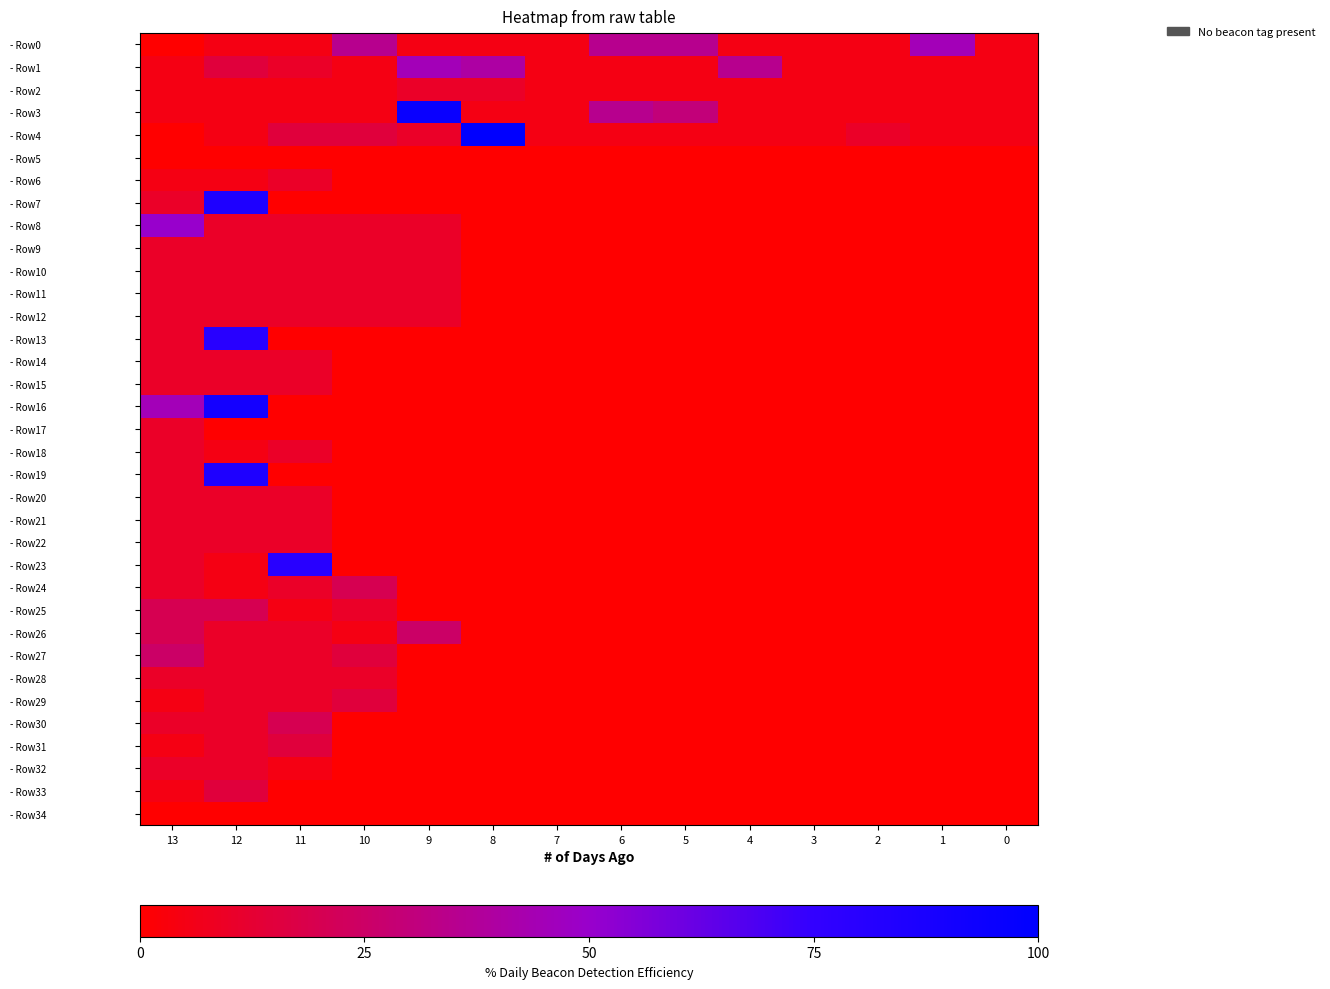

Reading left to right, extract all data points from this chart.

- Row0: 13=0	12=5	11=5	10=35	9=5	8=5	7=5	6=35	5=35	4=5	3=5	2=5	1=45	0=5
- Row1: 13=5	12=15	11=10	10=5	9=45	8=40	7=5	6=5	5=5	4=35	3=5	2=5	1=5	0=5
- Row2: 13=5	12=5	11=5	10=5	9=10	8=10	7=5	6=5	5=5	4=5	3=5	2=5	1=5	0=5
- Row3: 13=5	12=5	11=5	10=5	9=95	8=5	7=5	6=35	5=30	4=5	3=5	2=5	1=5	0=5
- Row4: 13=0	12=5	11=15	10=15	9=10	8=100	7=5	6=5	5=5	4=5	3=5	2=10	1=5	0=5
- Row5: 13=0	12=0	11=0	10=0	9=0	8=0	7=0	6=0	5=0	4=0	3=0	2=0	1=0	0=0
- Row6: 13=5	12=5	11=10	10=0	9=0	8=0	7=0	6=0	5=0	4=0	3=0	2=0	1=0	0=0
- Row7: 13=10	12=85	11=0	10=0	9=0	8=0	7=0	6=0	5=0	4=0	3=0	2=0	1=0	0=0
- Row8: 13=50	12=10	11=10	10=10	9=10	8=0	7=0	6=0	5=0	4=0	3=0	2=0	1=0	0=0
- Row9: 13=10	12=10	11=10	10=10	9=10	8=0	7=0	6=0	5=0	4=0	3=0	2=0	1=0	0=0
- Row10: 13=10	12=10	11=10	10=10	9=10	8=0	7=0	6=0	5=0	4=0	3=0	2=0	1=0	0=0
- Row11: 13=10	12=10	11=10	10=10	9=10	8=0	7=0	6=0	5=0	4=0	3=0	2=0	1=0	0=0
- Row12: 13=10	12=10	11=10	10=10	9=10	8=0	7=0	6=0	5=0	4=0	3=0	2=0	1=0	0=0
- Row13: 13=10	12=80	11=0	10=0	9=0	8=0	7=0	6=0	5=0	4=0	3=0	2=0	1=0	0=0
- Row14: 13=10	12=10	11=10	10=0	9=0	8=0	7=0	6=0	5=0	4=0	3=0	2=0	1=0	0=0
- Row15: 13=10	12=10	11=10	10=0	9=0	8=0	7=0	6=0	5=0	4=0	3=0	2=0	1=0	0=0
- Row16: 13=45	12=90	11=0	10=0	9=0	8=0	7=0	6=0	5=0	4=0	3=0	2=0	1=0	0=0
- Row17: 13=10	12=0	11=0	10=0	9=0	8=0	7=0	6=0	5=0	4=0	3=0	2=0	1=0	0=0
- Row18: 13=10	12=5	11=10	10=0	9=0	8=0	7=0	6=0	5=0	4=0	3=0	2=0	1=0	0=0
- Row19: 13=10	12=85	11=0	10=0	9=0	8=0	7=0	6=0	5=0	4=0	3=0	2=0	1=0	0=0
- Row20: 13=10	12=10	11=10	10=0	9=0	8=0	7=0	6=0	5=0	4=0	3=0	2=0	1=0	0=0
- Row21: 13=10	12=10	11=10	10=0	9=0	8=0	7=0	6=0	5=0	4=0	3=0	2=0	1=0	0=0
- Row22: 13=10	12=10	11=10	10=0	9=0	8=0	7=0	6=0	5=0	4=0	3=0	2=0	1=0	0=0
- Row23: 13=10	12=5	11=80	10=0	9=0	8=0	7=0	6=0	5=0	4=0	3=0	2=0	1=0	0=0
- Row24: 13=10	12=5	11=10	10=20	9=0	8=0	7=0	6=0	5=0	4=0	3=0	2=0	1=0	0=0
- Row25: 13=20	12=20	11=5	10=10	9=0	8=0	7=0	6=0	5=0	4=0	3=0	2=0	1=0	0=0
- Row26: 13=20	12=10	11=10	10=5	9=25	8=0	7=0	6=0	5=0	4=0	3=0	2=0	1=0	0=0
- Row27: 13=25	12=10	11=10	10=15	9=0	8=0	7=0	6=0	5=0	4=0	3=0	2=0	1=0	0=0
- Row28: 13=10	12=10	11=10	10=10	9=0	8=0	7=0	6=0	5=0	4=0	3=0	2=0	1=0	0=0
- Row29: 13=5	12=10	11=10	10=15	9=0	8=0	7=0	6=0	5=0	4=0	3=0	2=0	1=0	0=0
- Row30: 13=10	12=10	11=20	10=0	9=0	8=0	7=0	6=0	5=0	4=0	3=0	2=0	1=0	0=0
- Row31: 13=5	12=10	11=15	10=0	9=0	8=0	7=0	6=0	5=0	4=0	3=0	2=0	1=0	0=0
- Row32: 13=10	12=10	11=5	10=0	9=0	8=0	7=0	6=0	5=0	4=0	3=0	2=0	1=0	0=0
- Row33: 13=5	12=15	11=0	10=0	9=0	8=0	7=0	6=0	5=0	4=0	3=0	2=0	1=0	0=0
- Row34: 13=0	12=0	11=0	10=0	9=0	8=0	7=0	6=0	5=0	4=0	3=0	2=0	1=0	0=0